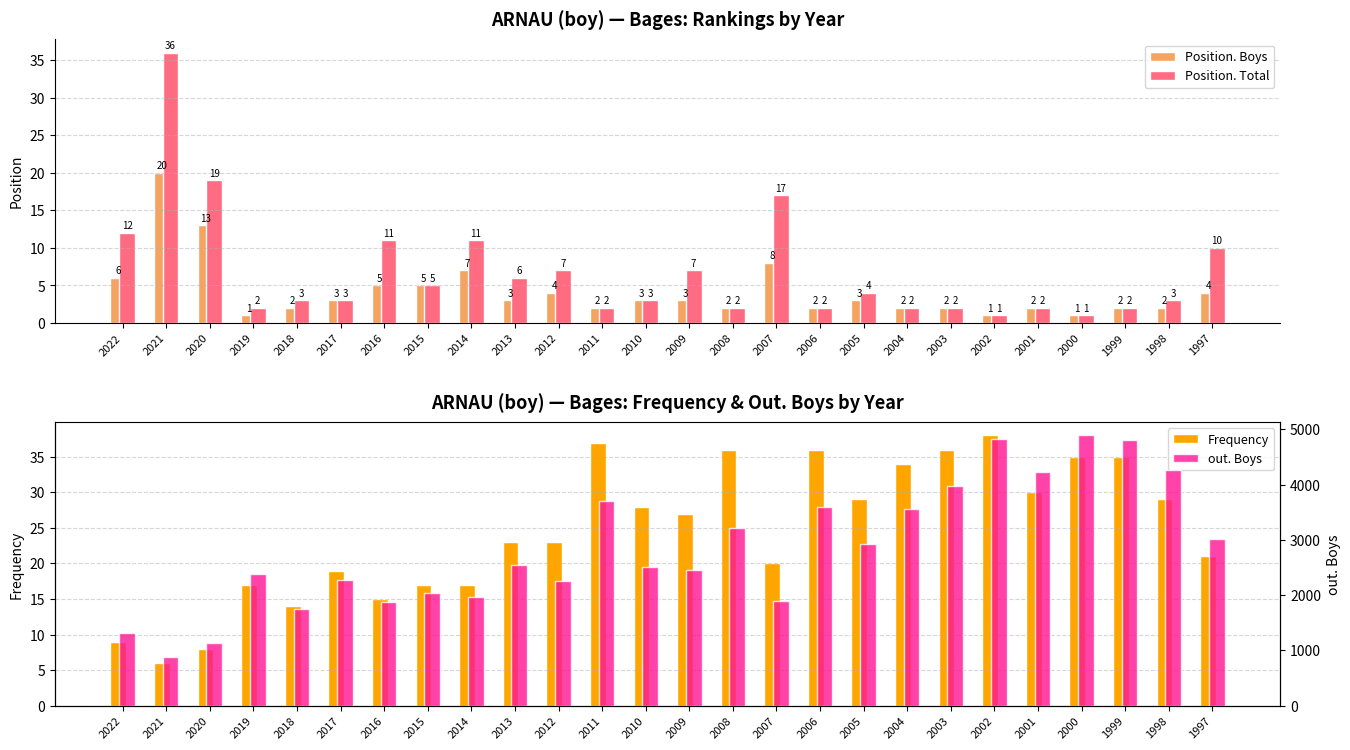

What are all the series names shown in the legend?

Position. Boys, Position. Total, Frequency, out. Boys